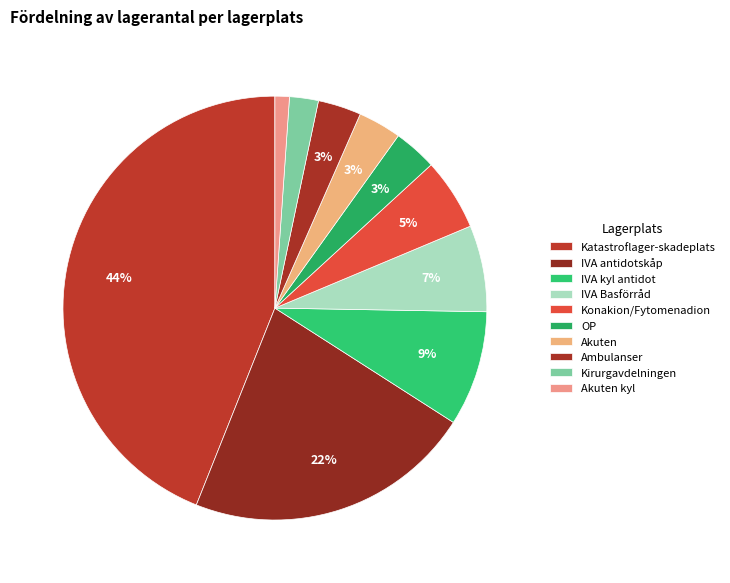

Count the number of slices in the pie.

10